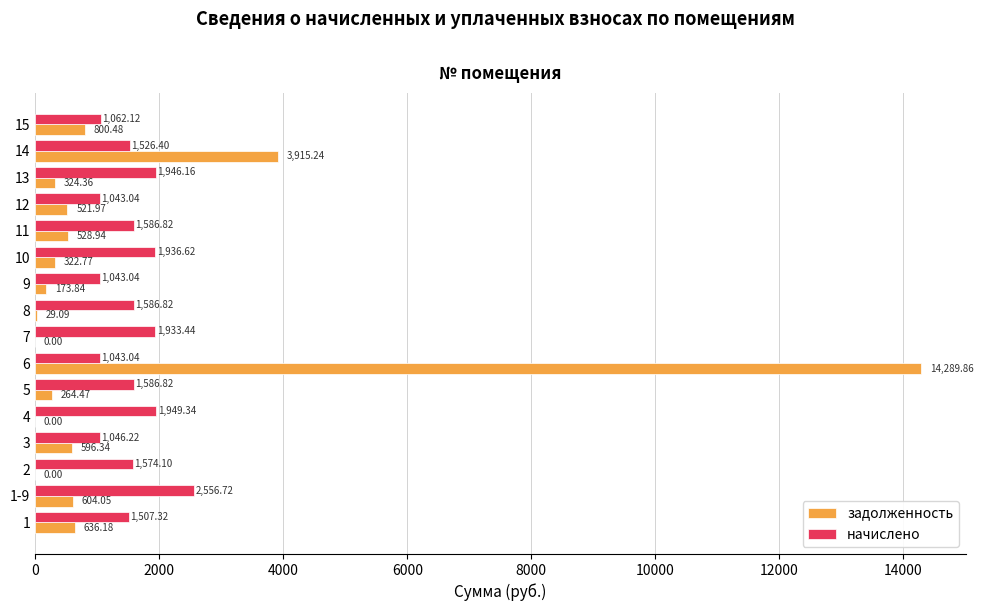

What is the greatest value displayed?

14289.9